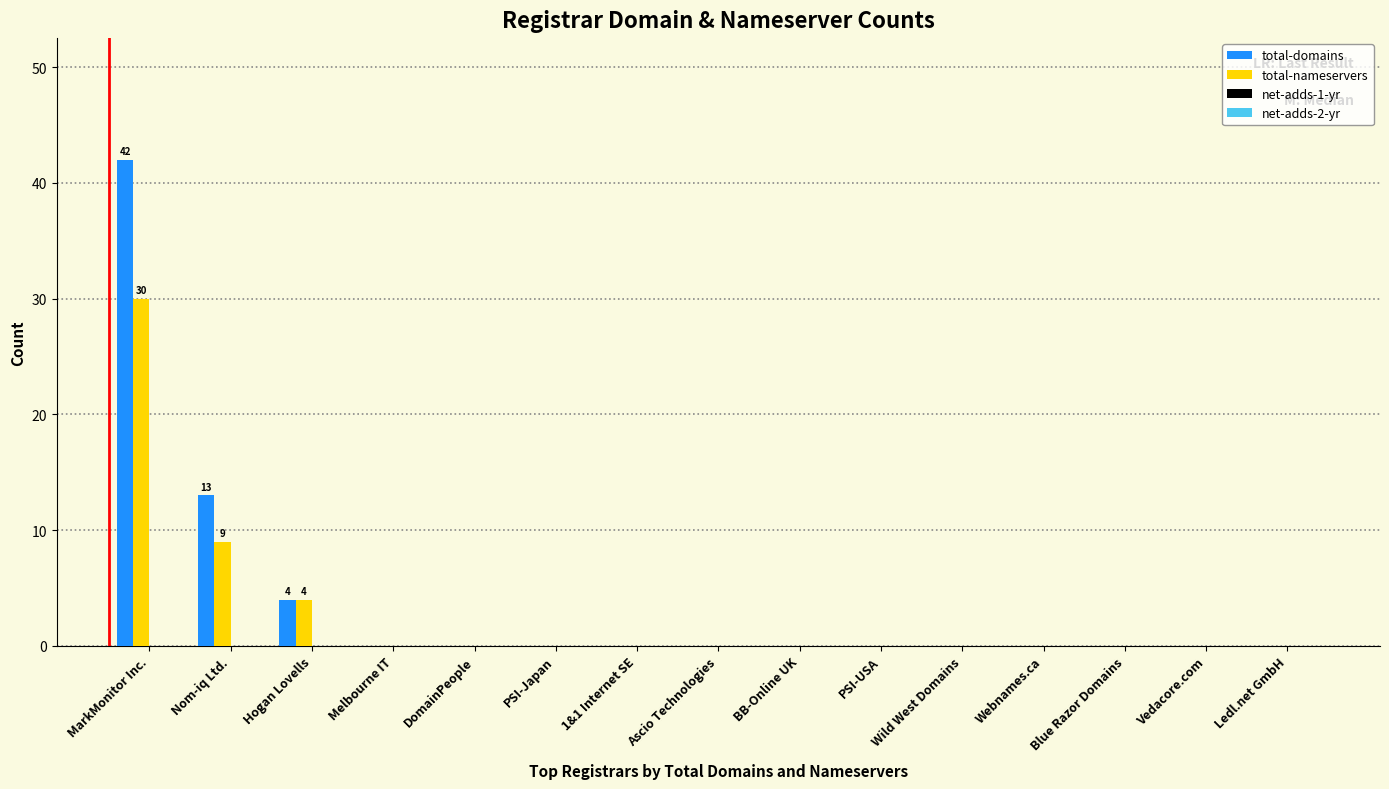

At which label is total-domains closest to 21?

Nom-iq Ltd.